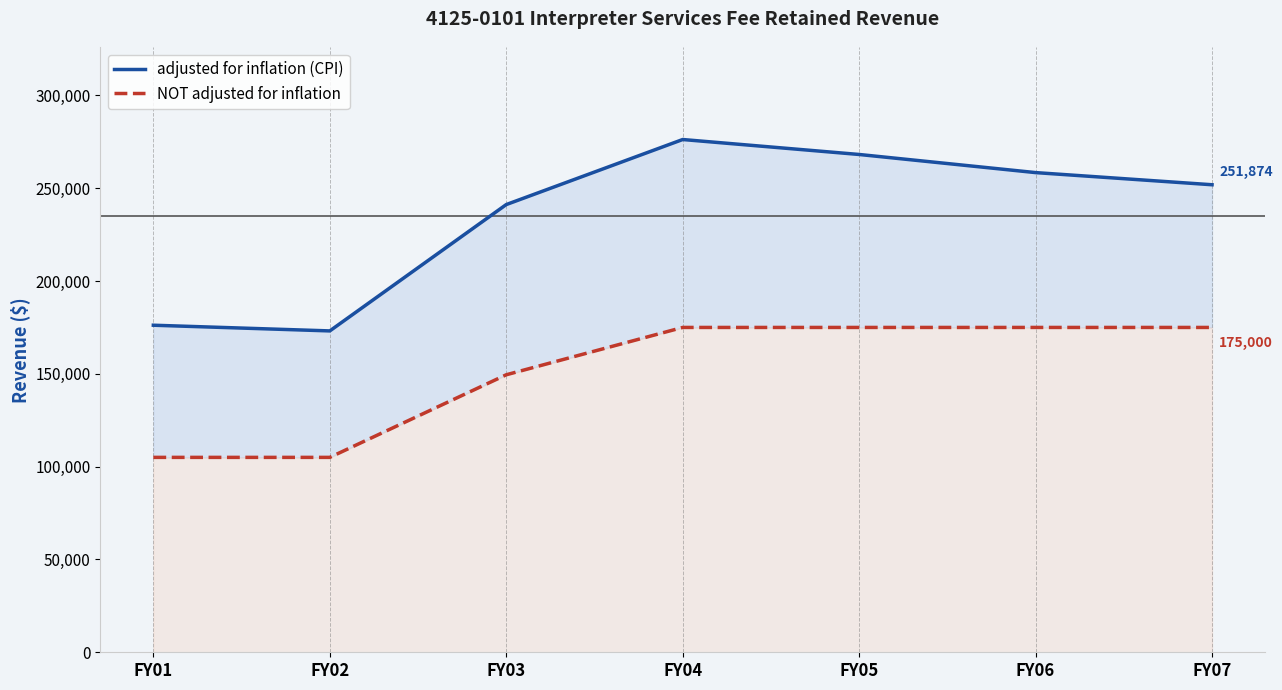

Which category has the highest value in the adjusted for inflation (CPI) series?

FY04